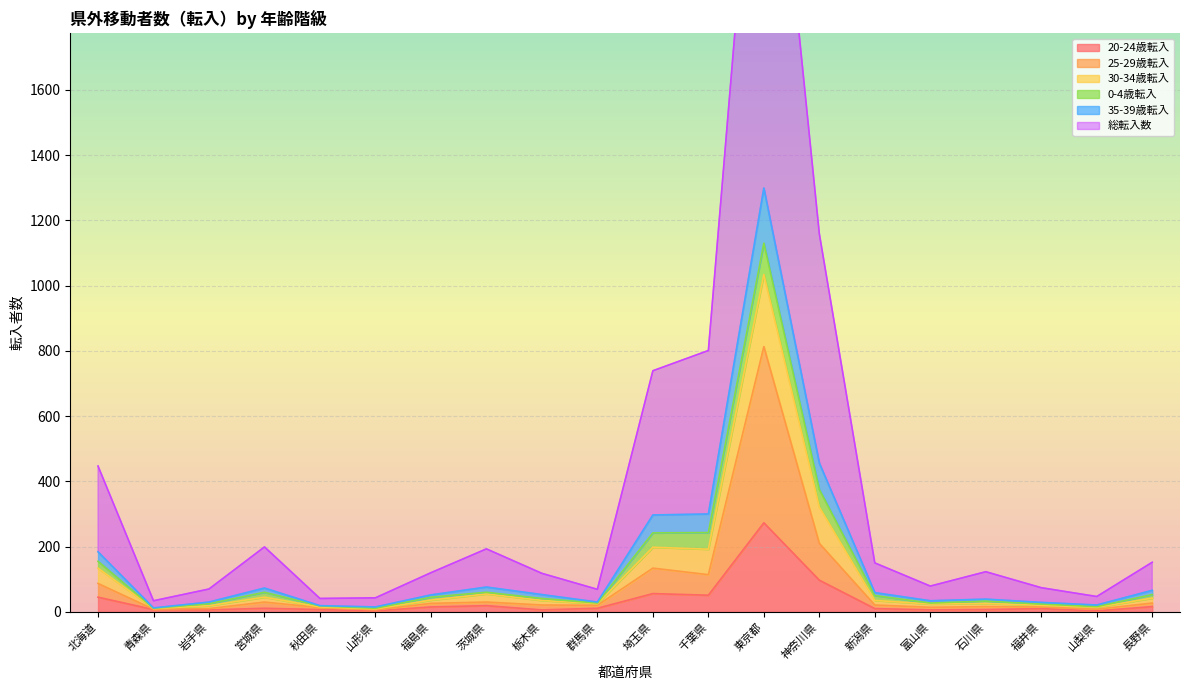

At which label does 20-24歳転入 reach its peak?

東京都